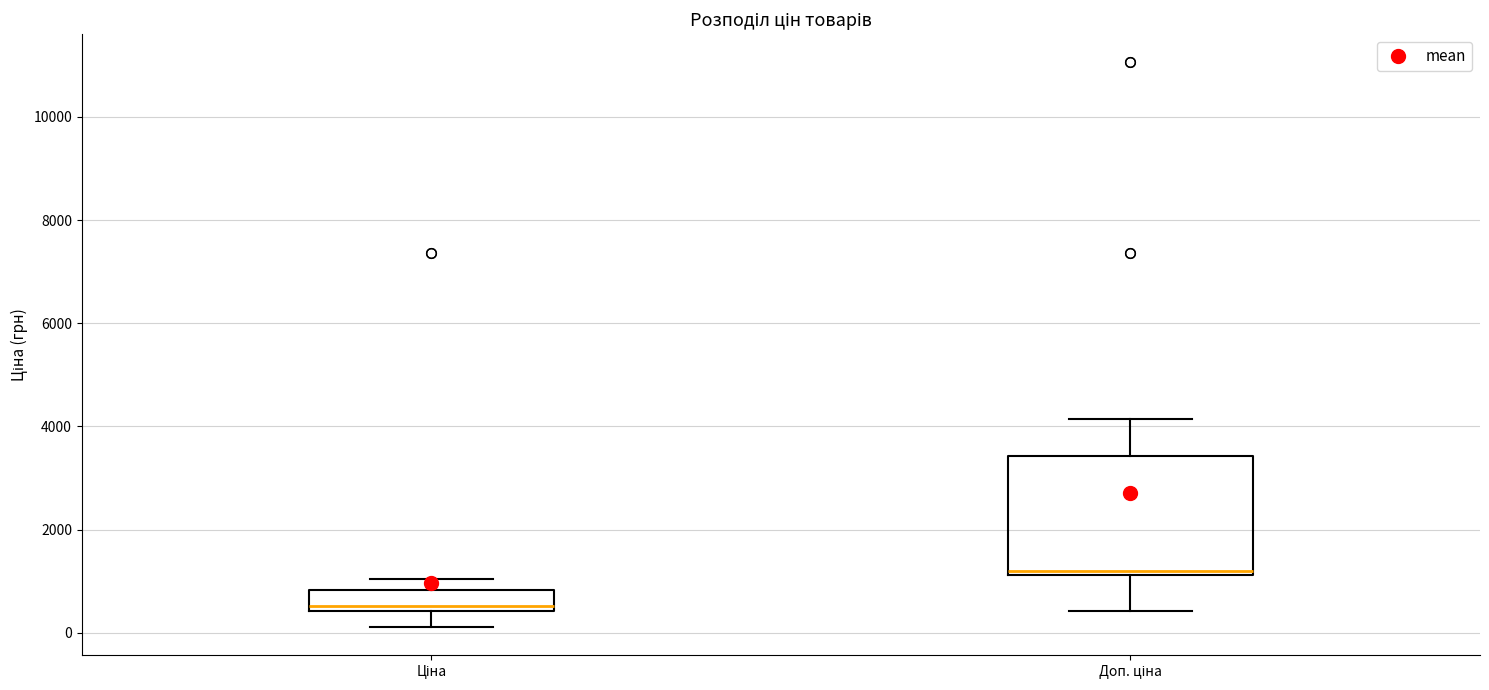

Reading left to right, read every box against the y-axis: the position of its median line, the range the box covers, and the ends of its whiskers. The values are not printed on the chart, so give them approximately, as read against the axis.

Ціна: median 600, box 400 to 800, whiskers 200 to 1000
Доп. ціна: median 1200 (just above the box's lower edge), box 1200 to 3400, whiskers 400 to 4200